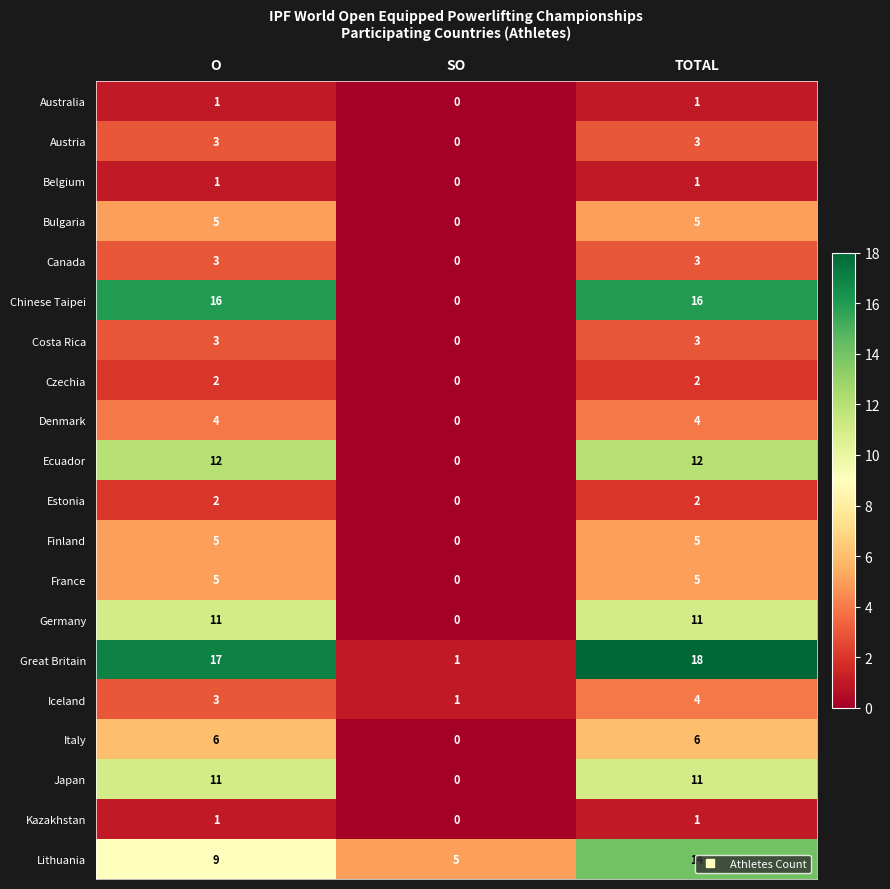

The Lithuania series shows 5 at SO. True or false?

True